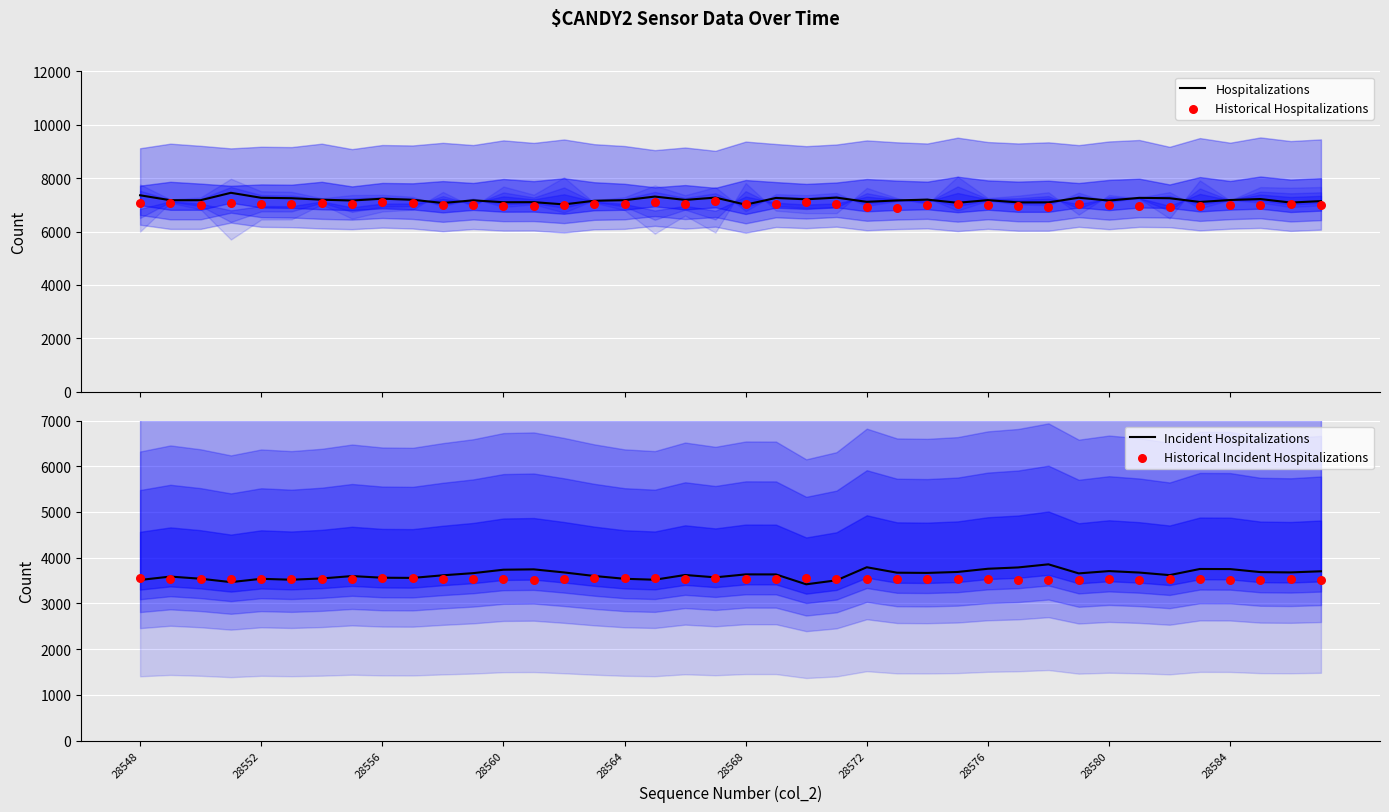

Which series has the largest Y range (max minus min)?

Hospitalizations